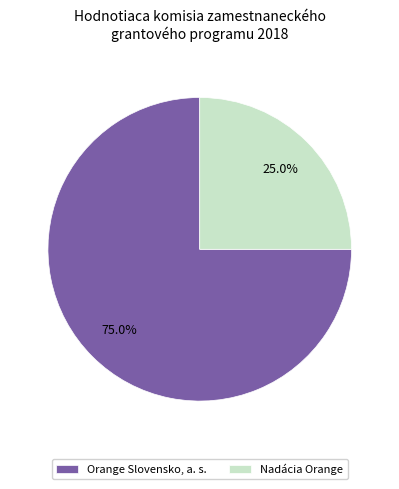

Count the number of slices in the pie.

2